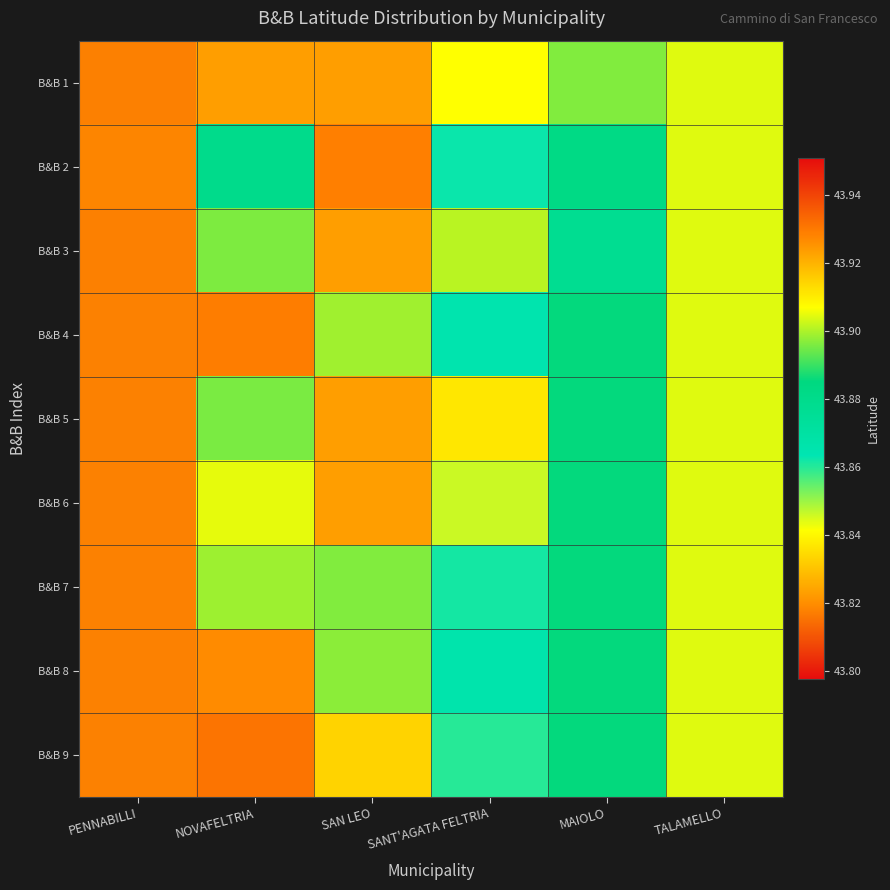

What is the smallest value displayed?

43.8